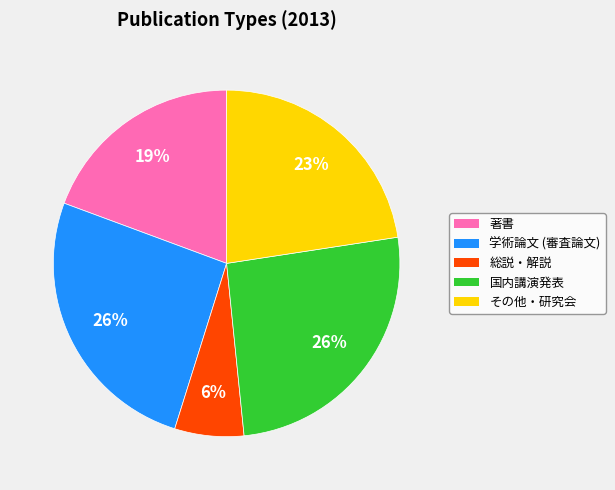

Is there a majority slice in this chart?

No